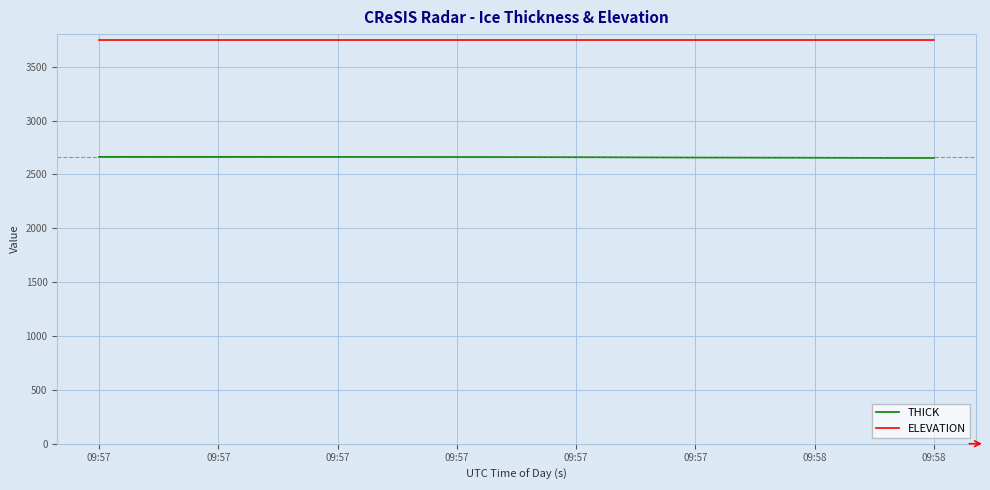

What are all the series names shown in the legend?

THICK, ELEVATION